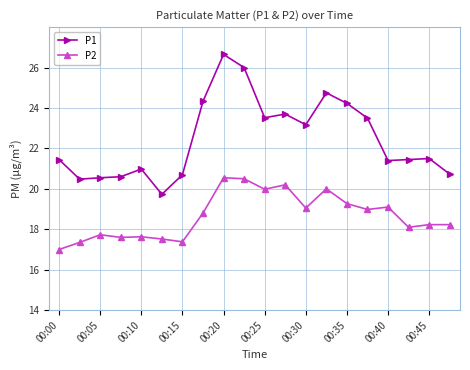

What is the average value of the P2 series?

18.7